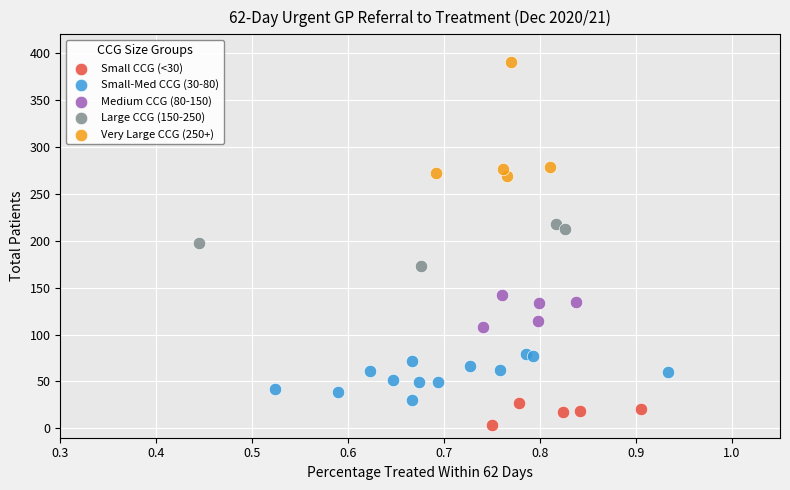

Which series contains the highest Y value?

Very Large CCG (250+)